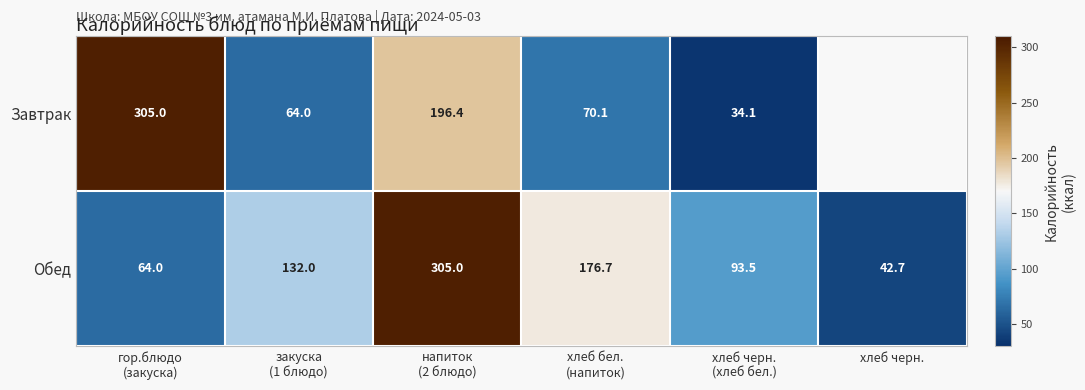

What is the difference between the maximum and minimum values in the Обед series?

262.3